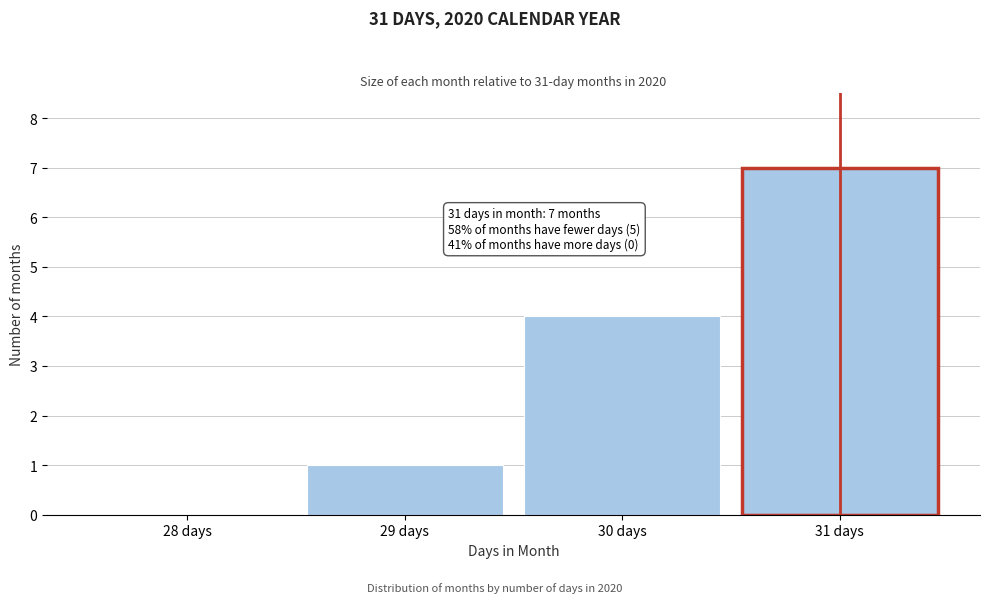

Reading left to right, list all the values displayed in this chart.

28 days=0	29 days=1	30 days=4	31 days=7